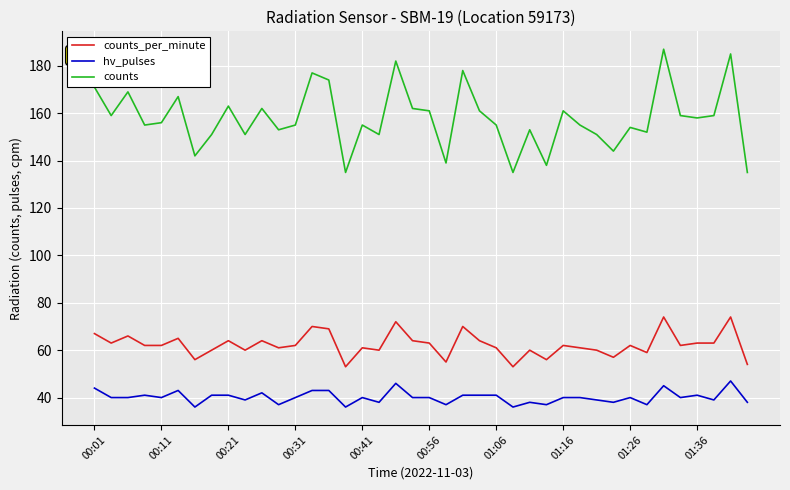

Which series has the largest total across all categories?

counts